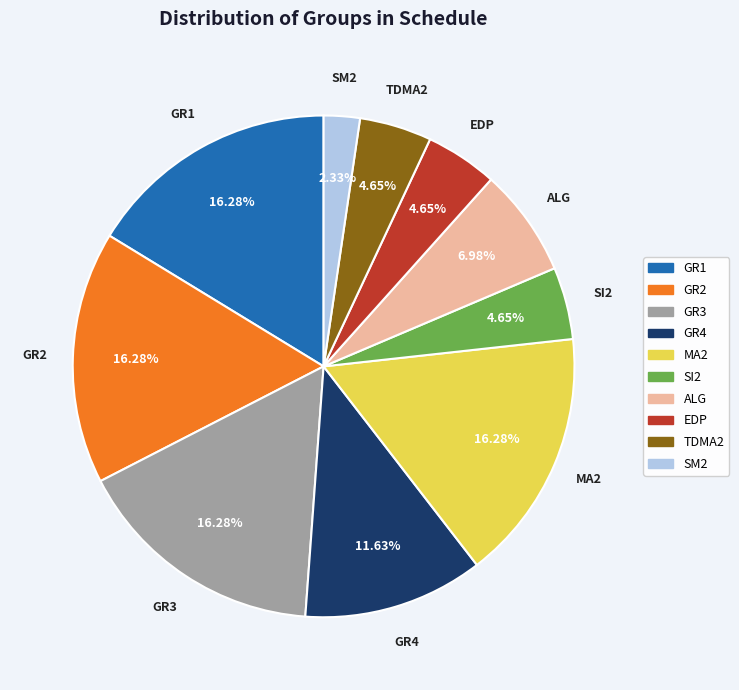

Does any single category account for the majority?

No